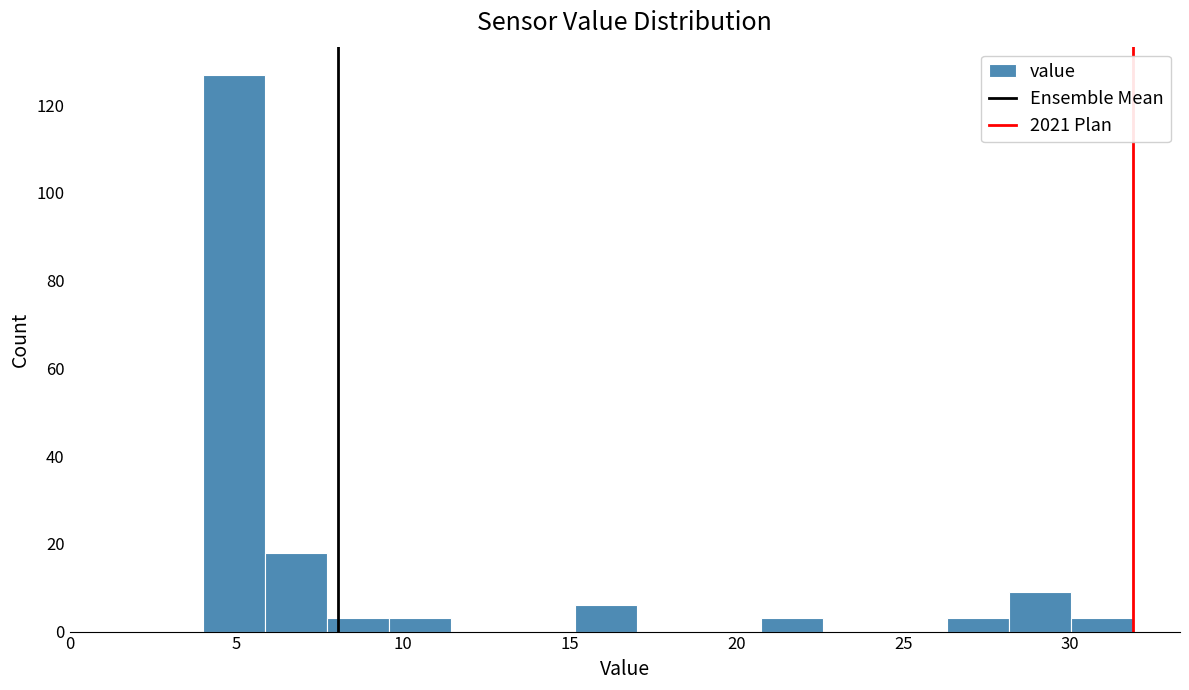

Read against the x-axis, roughly where is the centre of the tallest bar?

5.0